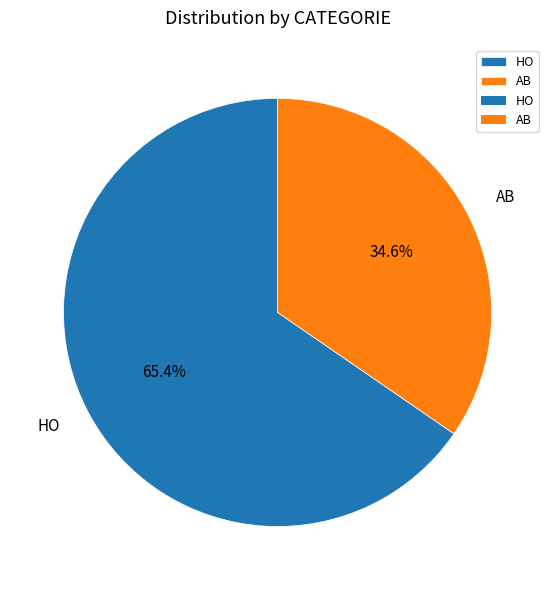

Is it true that AB is 48% of the pie?

False